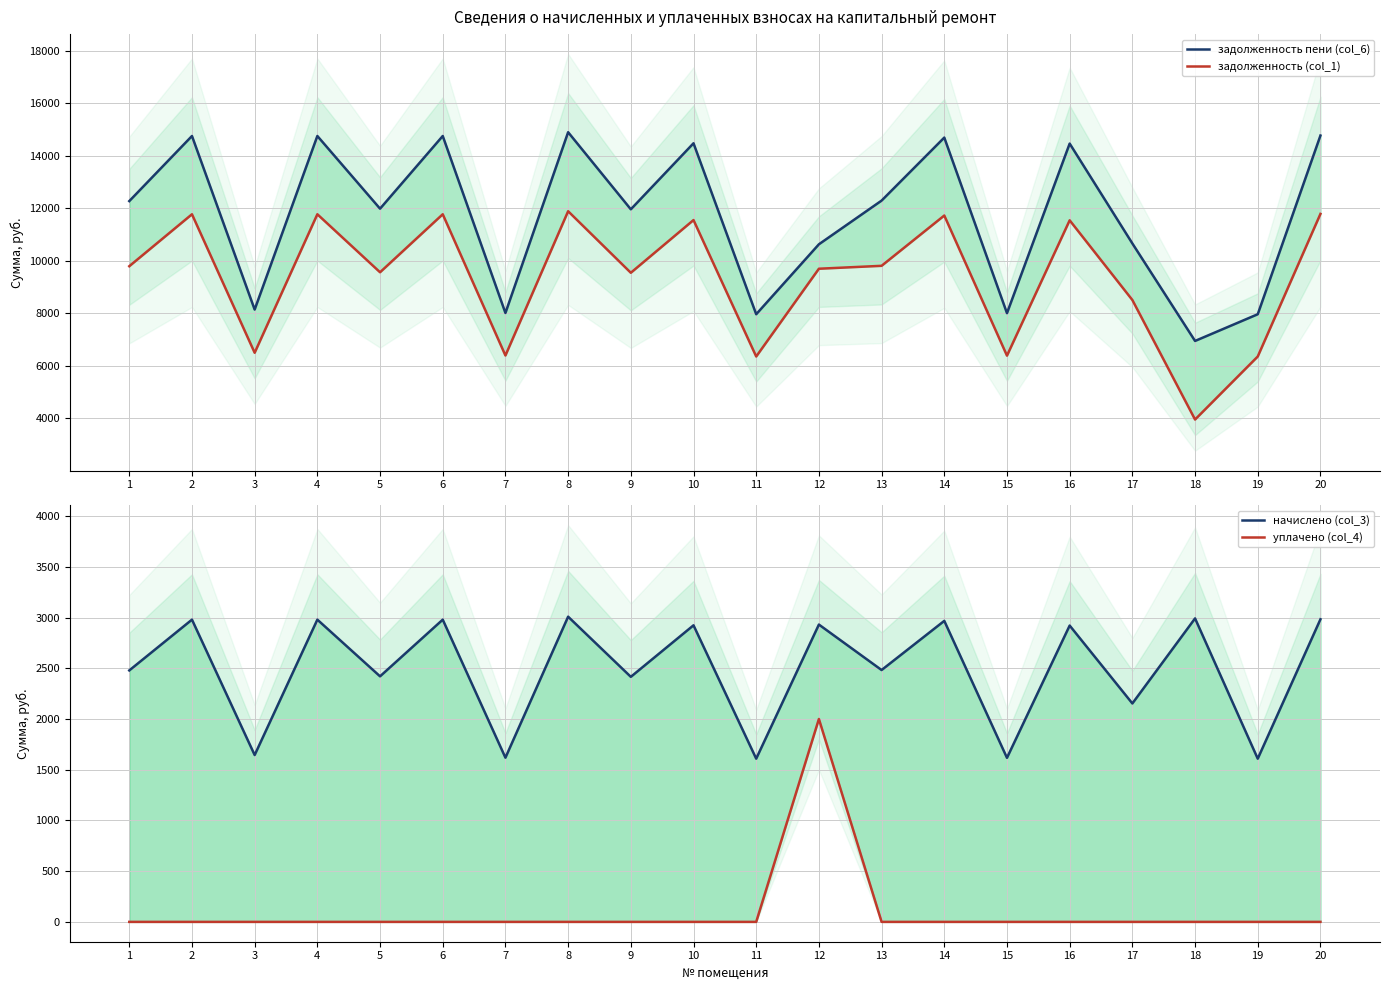

True or false: уплачено (col_4) has more than 0 points higher than both neighbors.

True